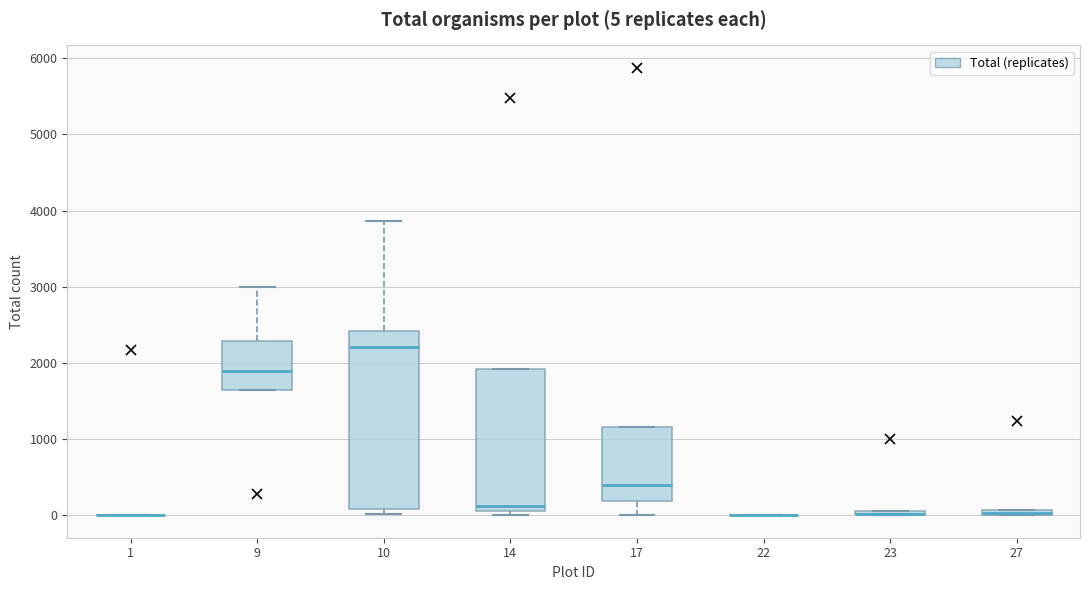

Which box is the tallest, from its lower edge to its upper edge?

10